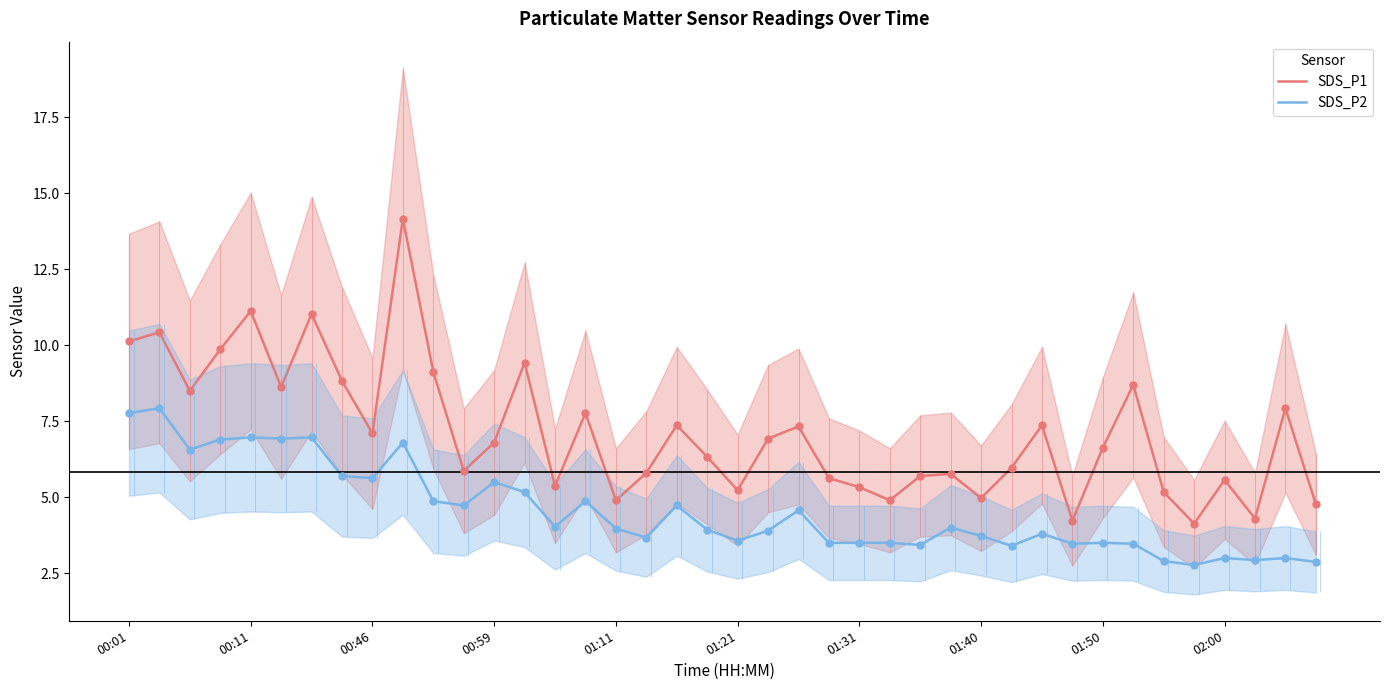

What are all the series names shown in the legend?

SDS_P1, SDS_P2